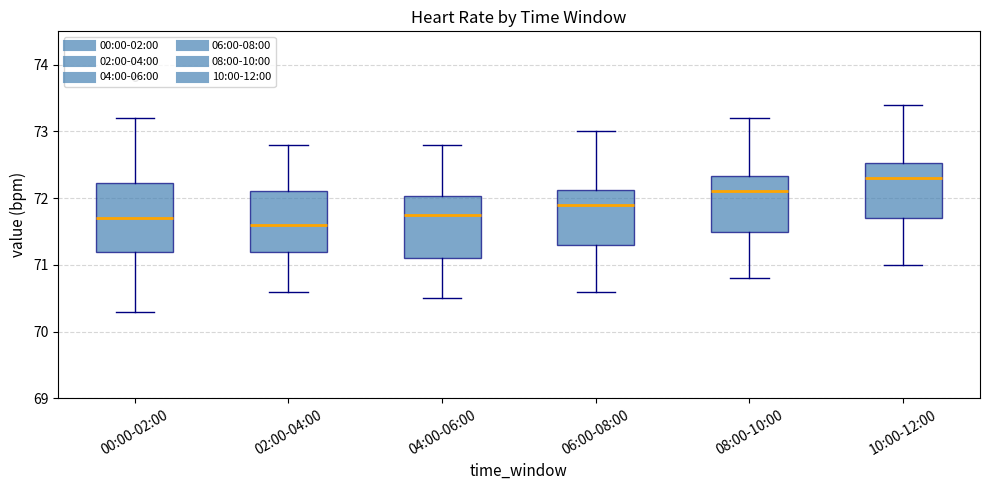

Which box's median line is the highest?

10:00-12:00